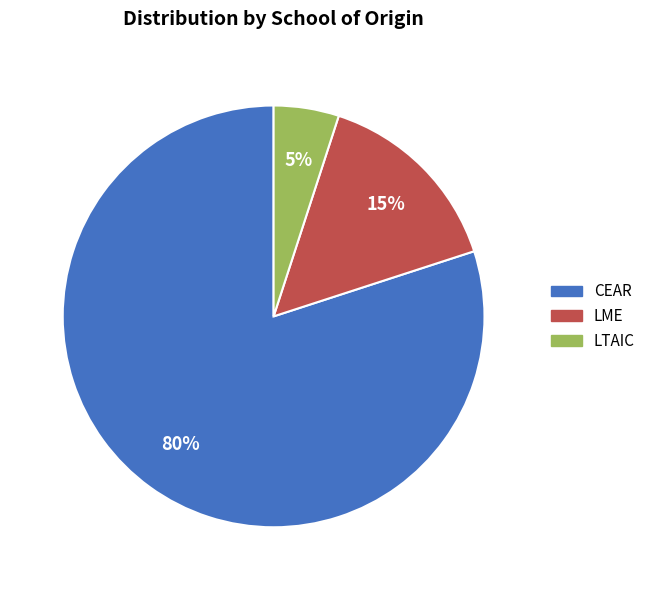

Combined, do LME and LTAIC account for over 50%?

No